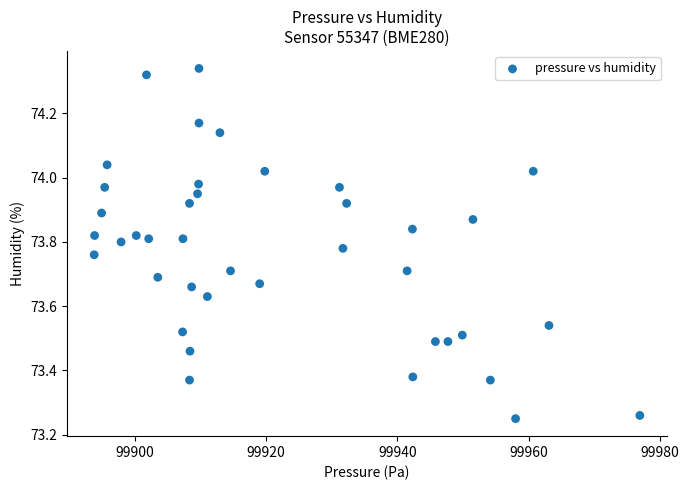

What is the range of Y values (max minus min)?

1.1